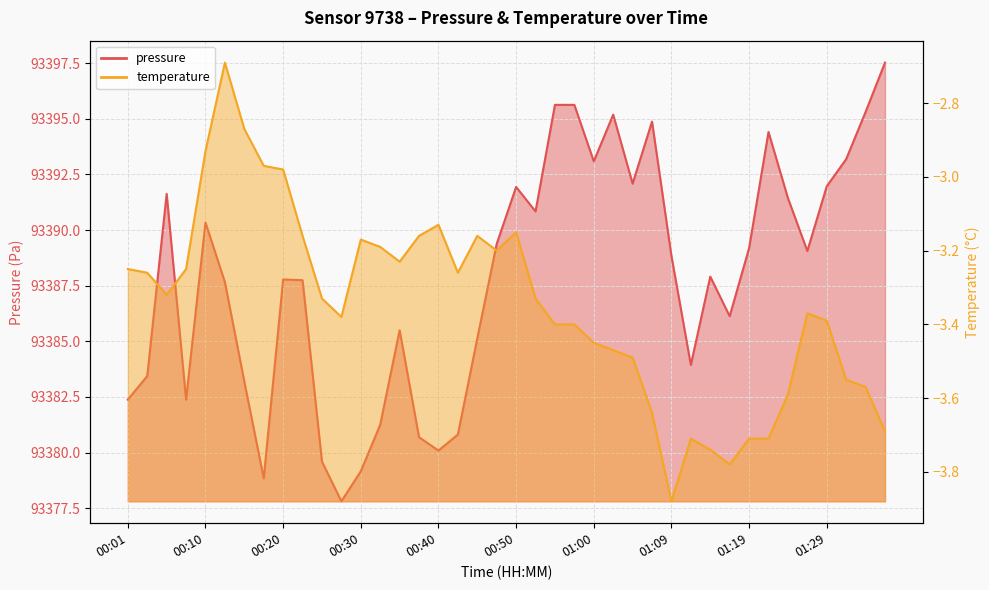

True or false: pressure has more than 2 interior local peaks.

True